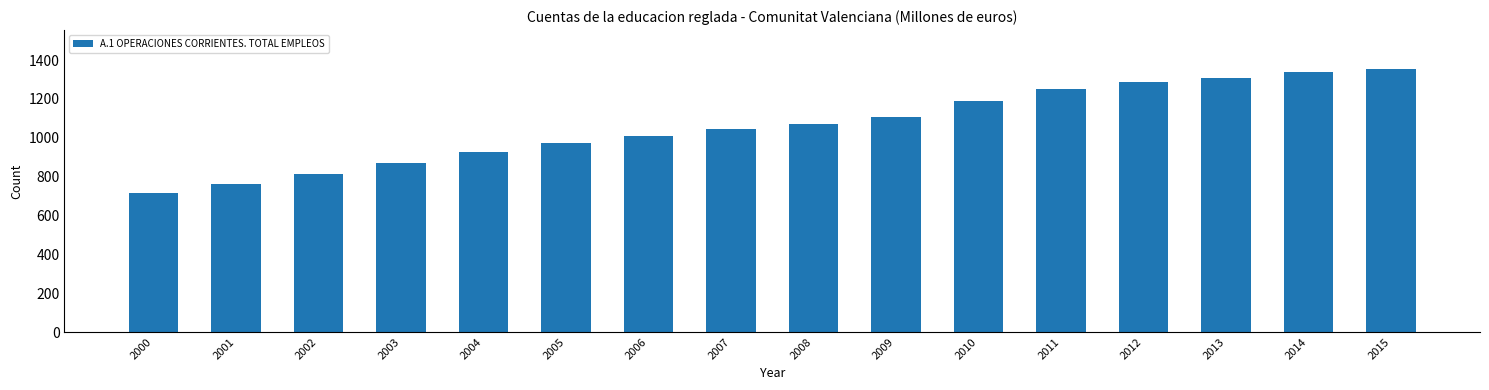

Reading left to right, extract all data points from this chart.

2000=717.6	2001=763.9	2002=811.0	2003=868.4	2004=925.2	2005=974.8	2006=1009.1	2007=1042.6	2008=1068.6	2009=1106.1	2010=1188.7	2011=1248.6	2012=1285.4	2013=1307.8	2014=1337.6	2015=1351.5